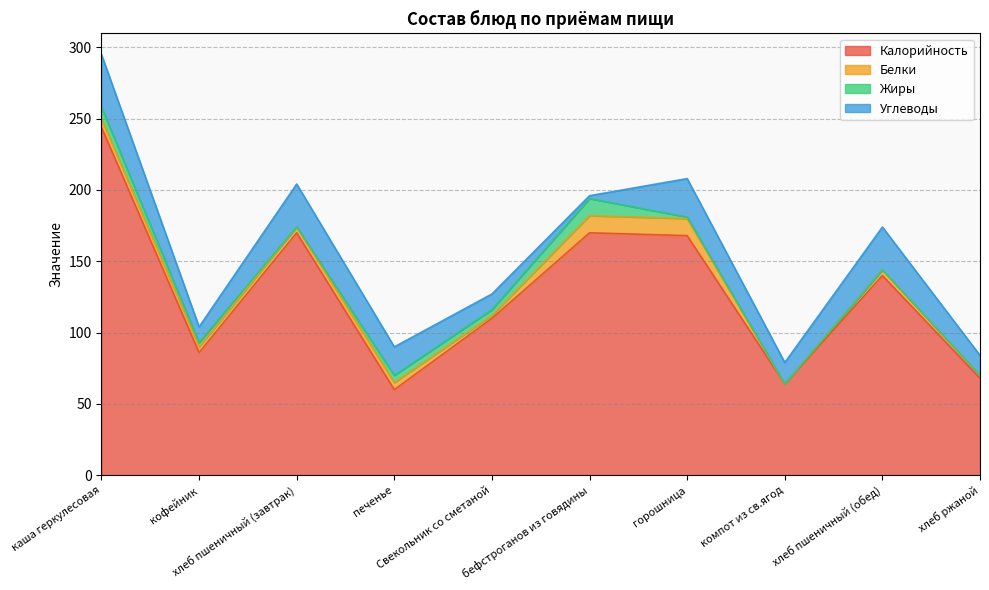

Does the chart have visible grid lines?

Yes